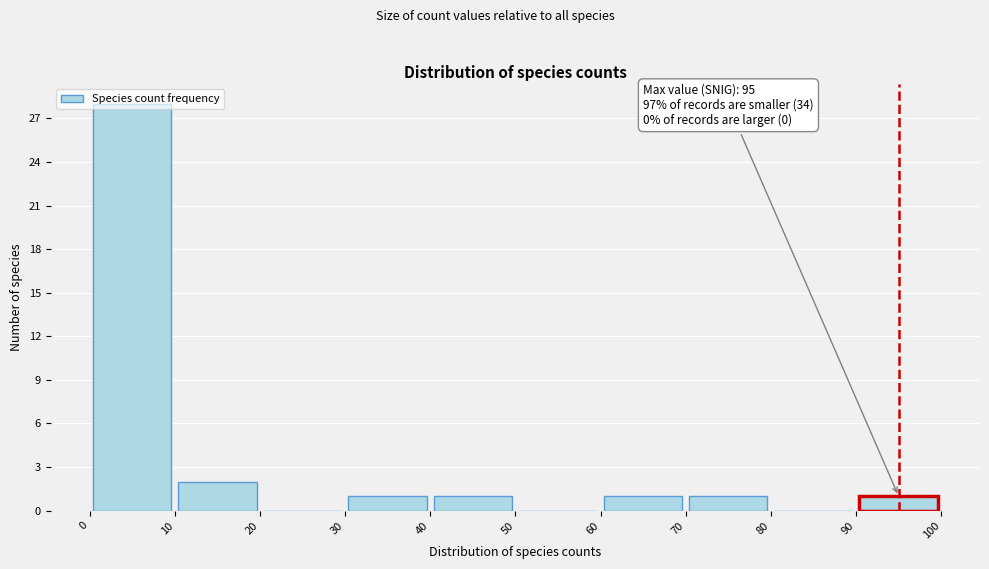

Over which range of the x-axis is the bar tallest?

0 to 10